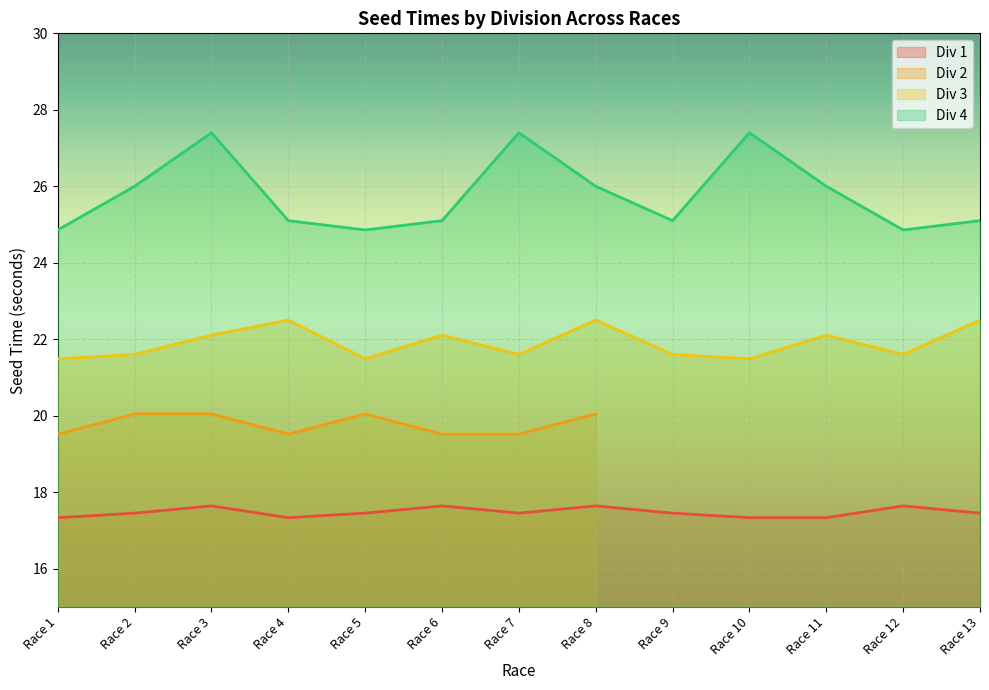

At which category does Div 3 reach its first local valley?

Race 5